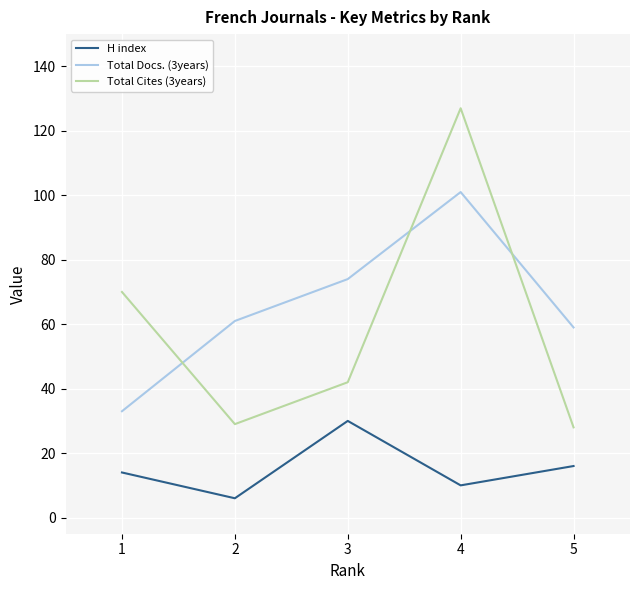

Which series has the largest range (max minus min)?

Total Cites (3years)